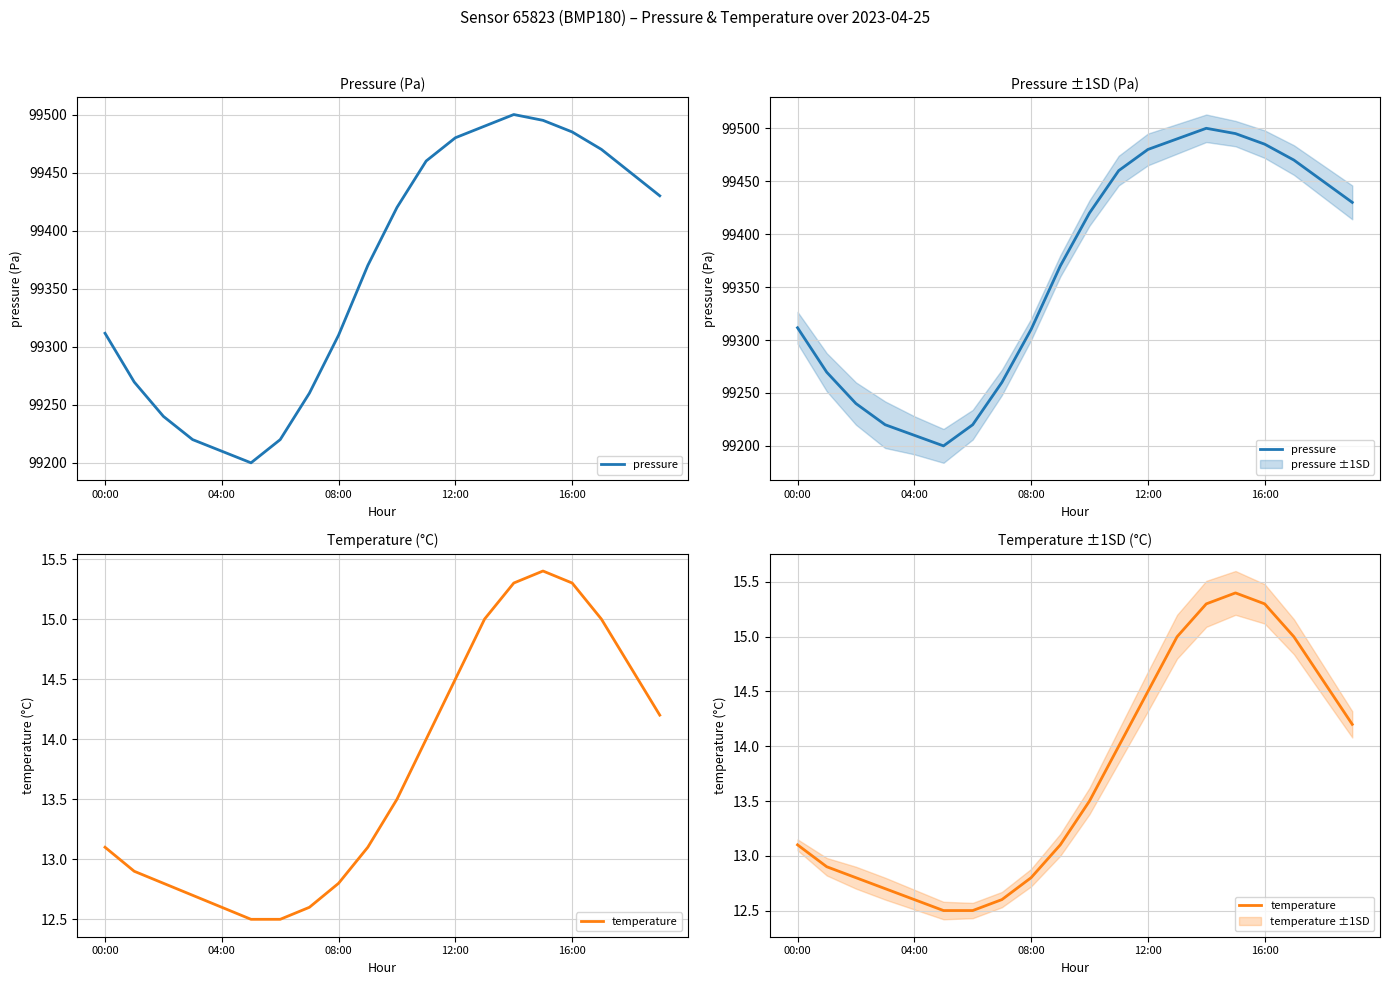

How many values in the pressure series are below 99420?

10